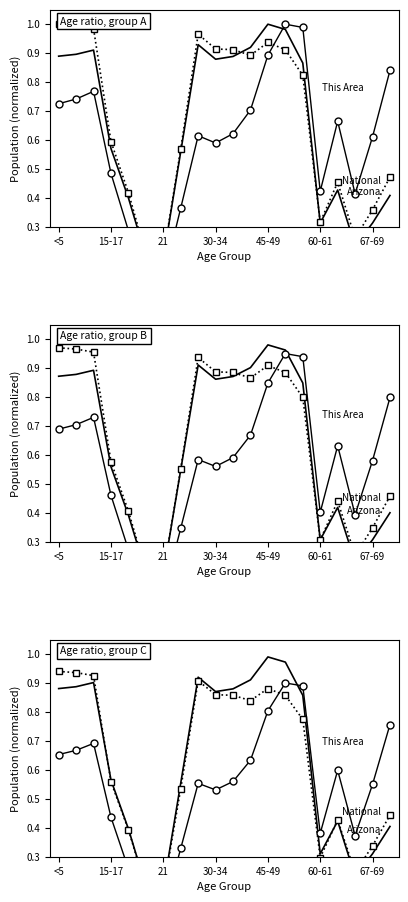

At which category does the chart reach its peak across all series?

50-54